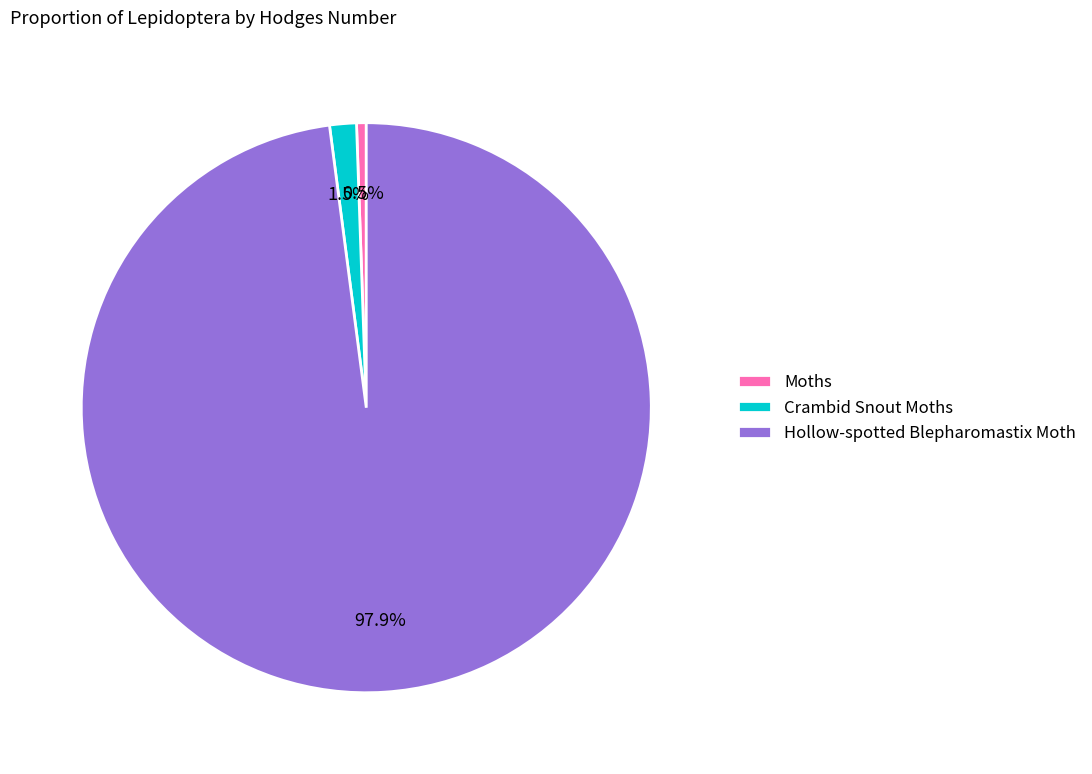

What portion of the pie excludes Crambid Snout Moths?

98.5%